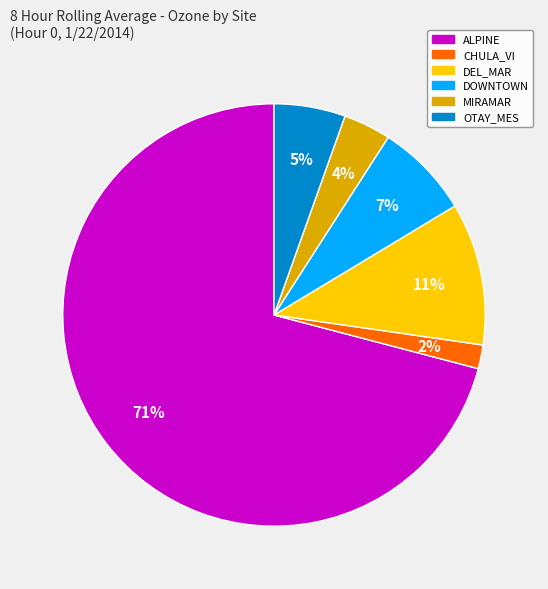

To the nearest percent, what is the difference between the largest and smallest slice percentages?

69%